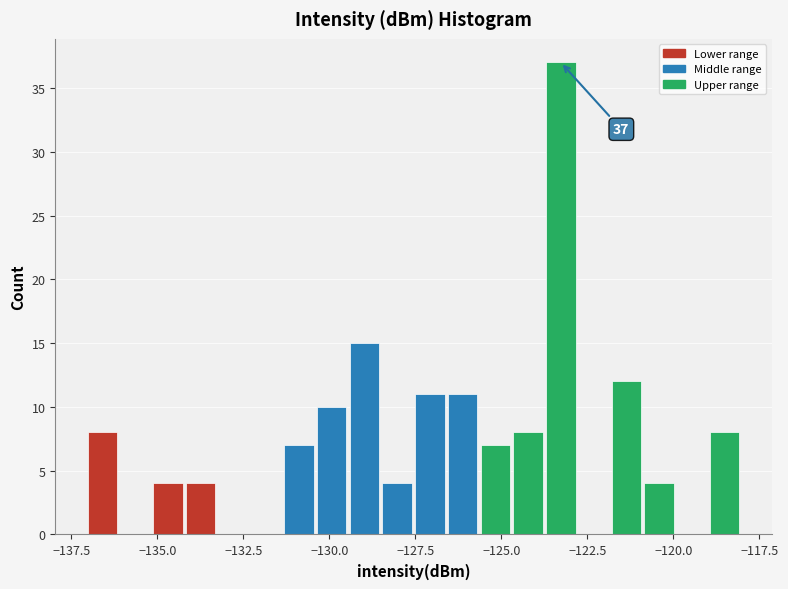

Around what value on the x-axis is the tallest bar? Give the approximate position of its centre, as read against the axis.

-123.5